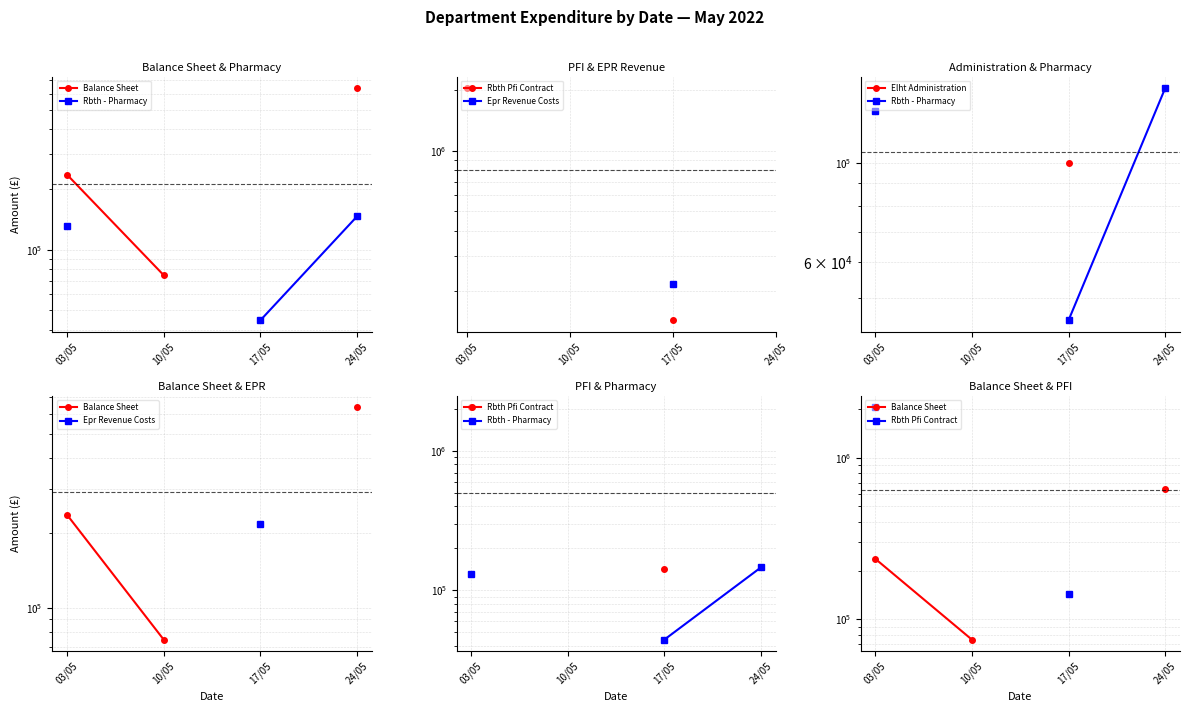

Which label corresponds to the smallest value in the chart?

17/05